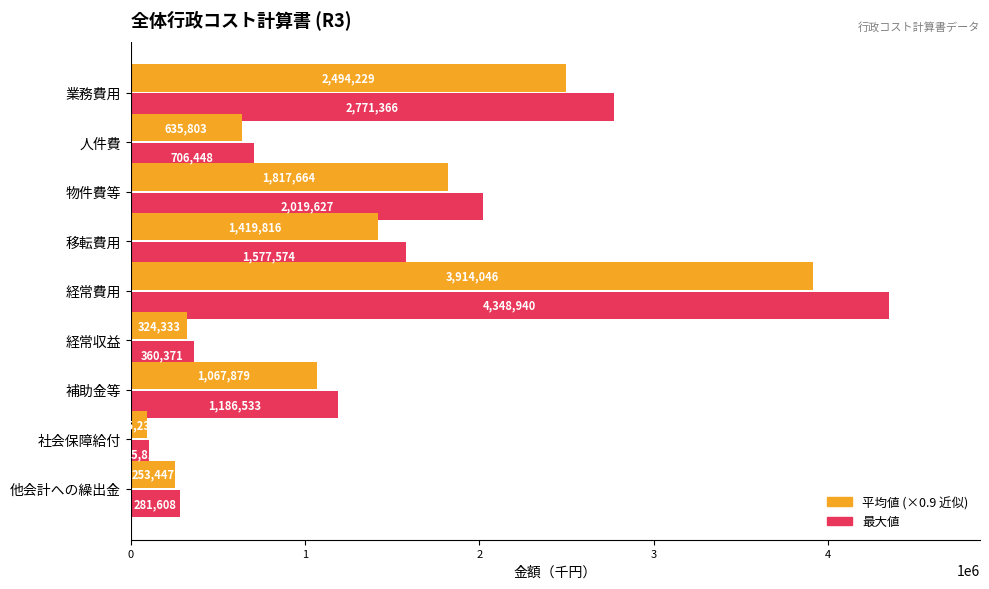

At which category is the sum across all series the highest?

経常費用